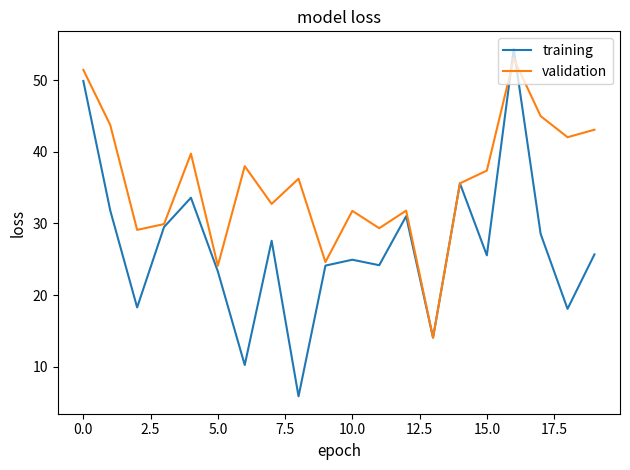

How many interior local peaks does the training series have?

6